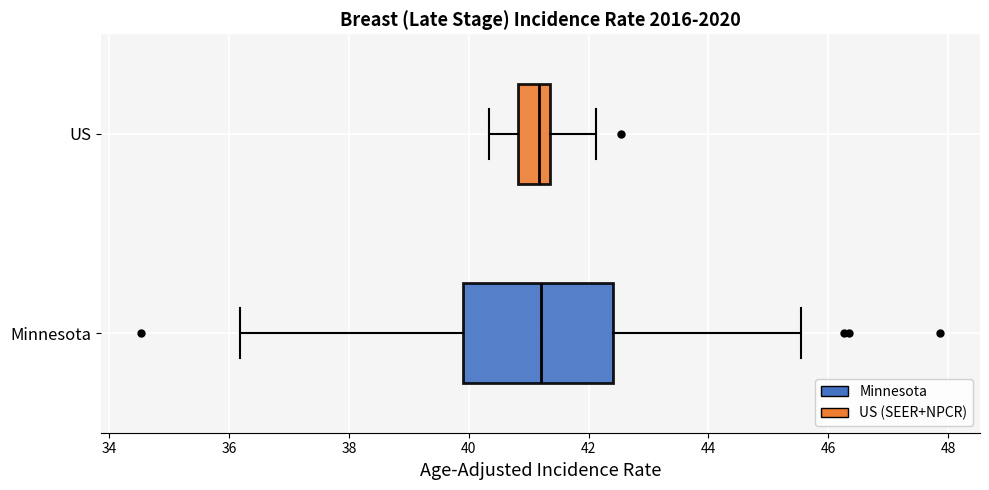

Which box is the widest, from its left edge to its right edge?

Minnesota